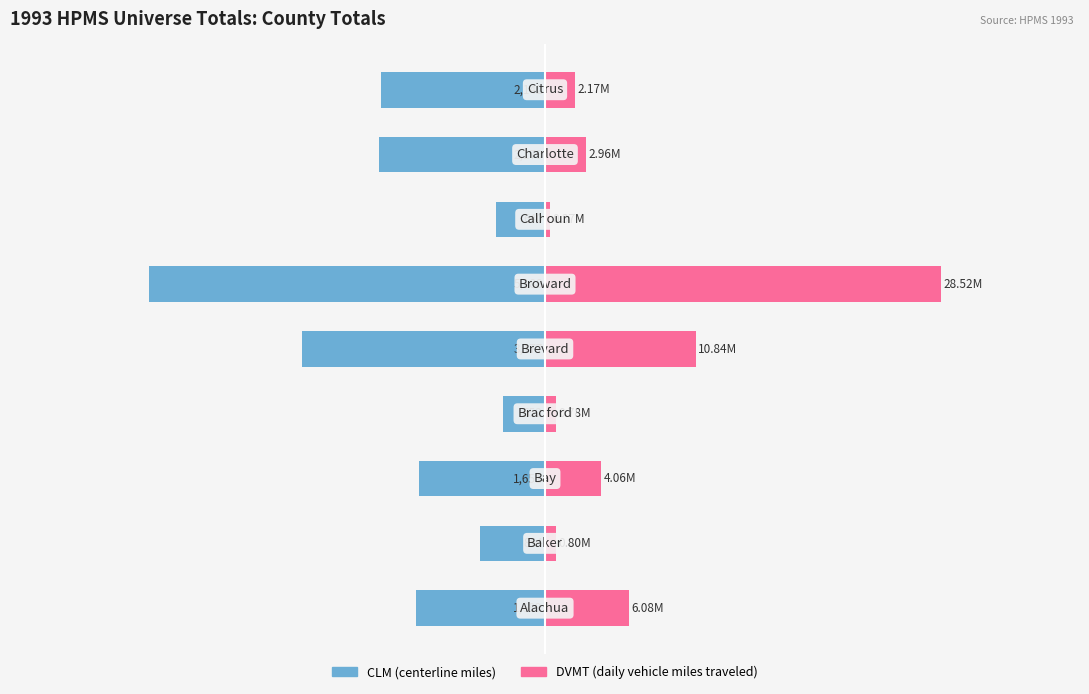

Is the value of DVMT (normalized) at 5 greater than the value of CLM (centerline miles) at 8?

Yes